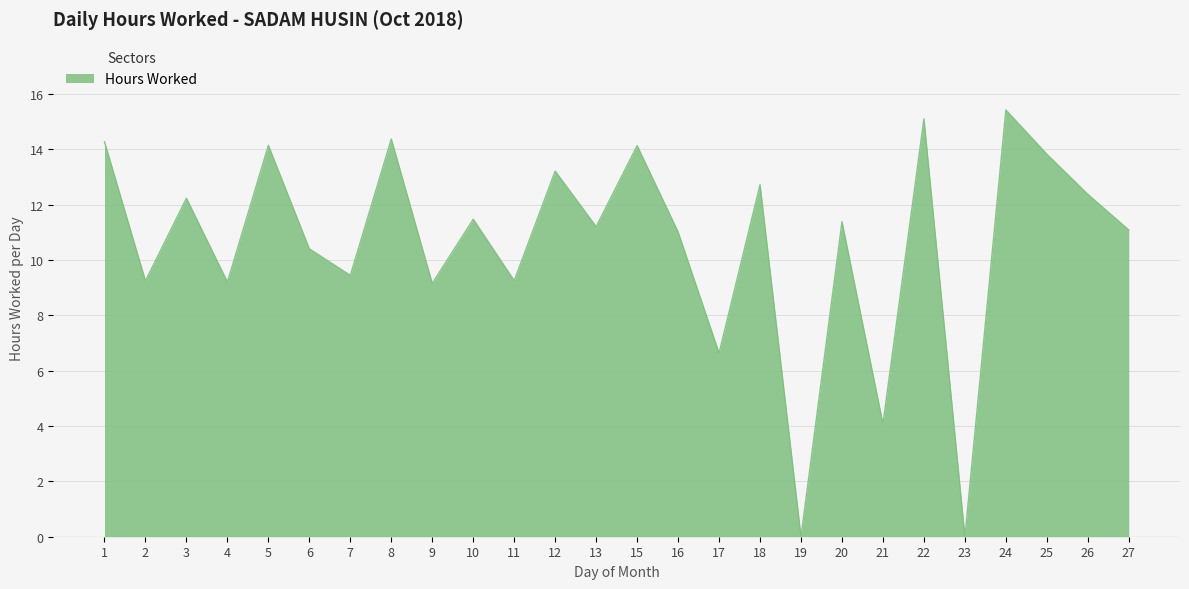

How many series are shown in this chart?

1